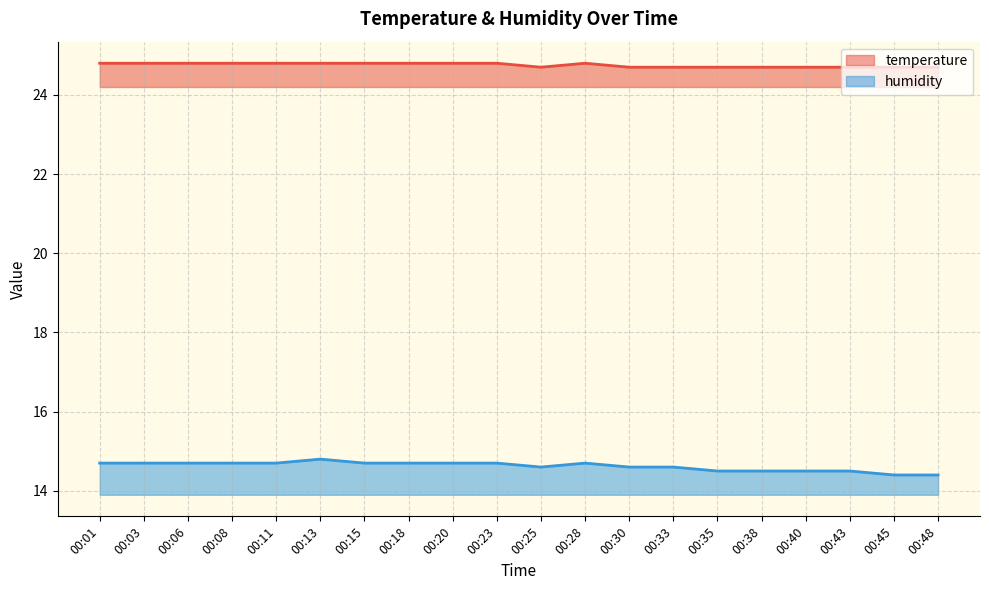

Is the value of temperature at 00:38 greater than the value of humidity at 00:06?

Yes